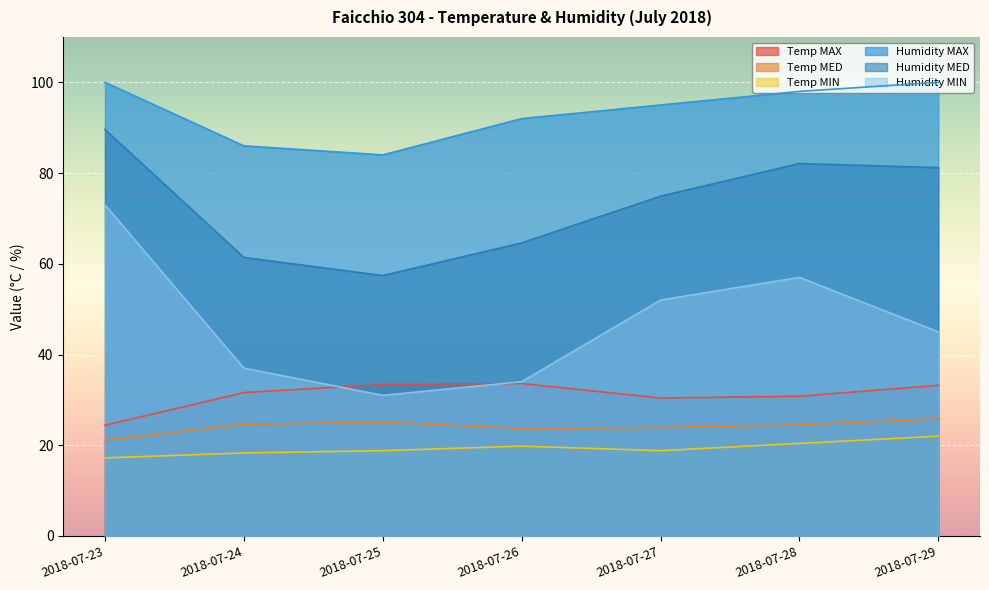

Where is Humidity MAX nearest to the value 92?

2018-07-26